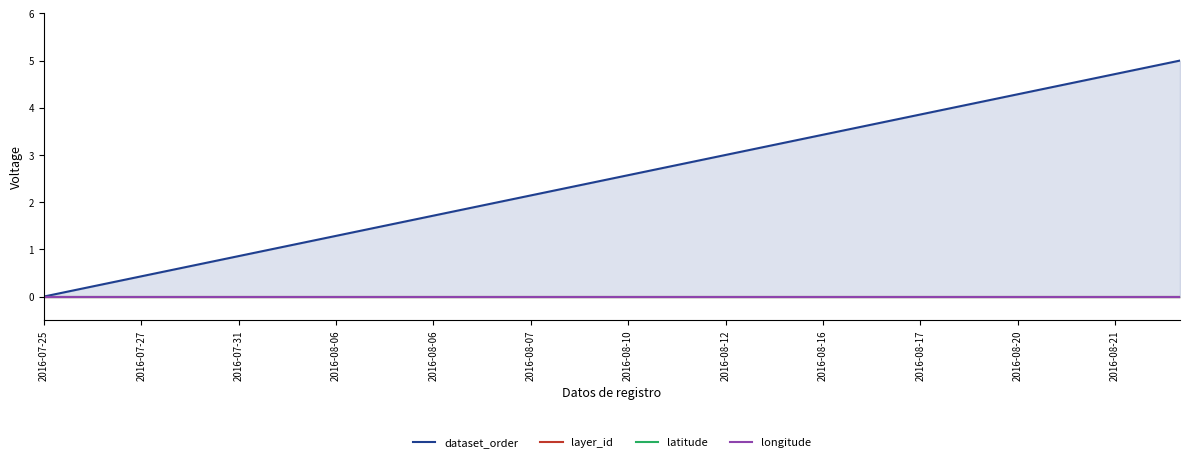

Reading left to right, list all the values displayed in this chart.

dataset_order: 0.0	0.1	0.3	0.4	0.6	0.7	0.9	1.0	1.1	1.3	1.4	1.6	1.7	1.9	2.0	2.1	2.3	2.4	2.6	2.7	2.9	3.0	3.1	3.3	3.4	3.6	3.7	3.9	4.0	4.1	4.3	4.4	4.6	4.7	4.9	5.0
layer_id: 0.0	0.0	0.0	0.0	0.0	0.0	0.0	0.0	0.0	0.0	0.0	0.0	0.0	0.0	0.0	0.0	0.0	0.0	0.0	0.0	0.0	0.0	0.0	0.0	0.0	0.0	0.0	0.0	0.0	0.0	0.0	0.0	0.0	0.0	0.0	0.0
latitude: 0.0	0.0	0.0	0.0	0.0	0.0	0.0	0.0	0.0	0.0	0.0	0.0	0.0	0.0	0.0	0.0	0.0	0.0	0.0	0.0	0.0	0.0	0.0	0.0	0.0	0.0	0.0	0.0	0.0	0.0	0.0	0.0	0.0	0.0	0.0	0.0
longitude: 0.0	0.0	0.0	0.0	0.0	0.0	0.0	0.0	0.0	0.0	0.0	0.0	0.0	0.0	0.0	0.0	0.0	0.0	0.0	0.0	0.0	0.0	0.0	0.0	0.0	0.0	0.0	0.0	0.0	0.0	0.0	0.0	0.0	0.0	0.0	0.0